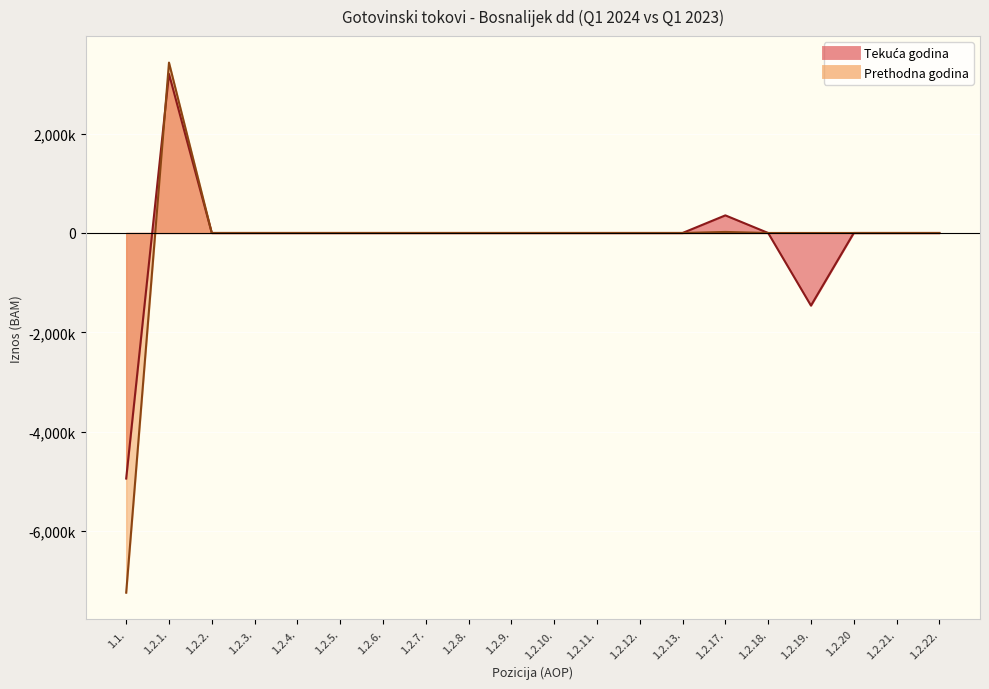

Rank the series by their average value, from lowest to highest.

Prethodna godina, Tekuća godina